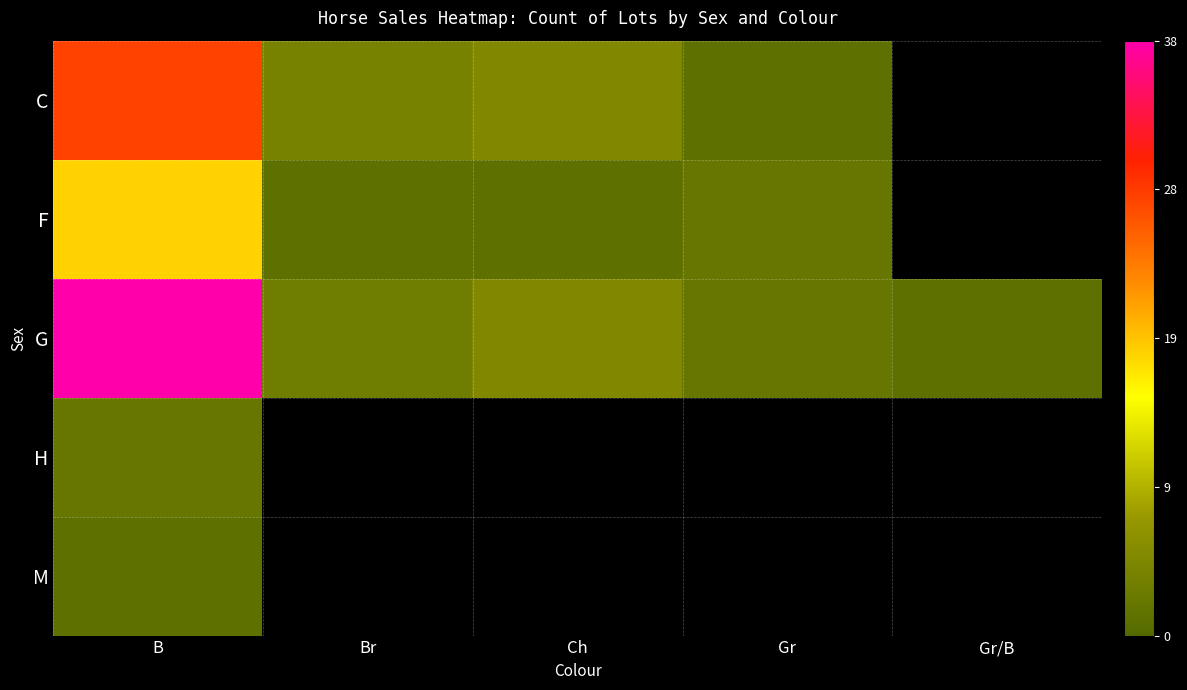

What is the maximum value shown in the chart?

38.0